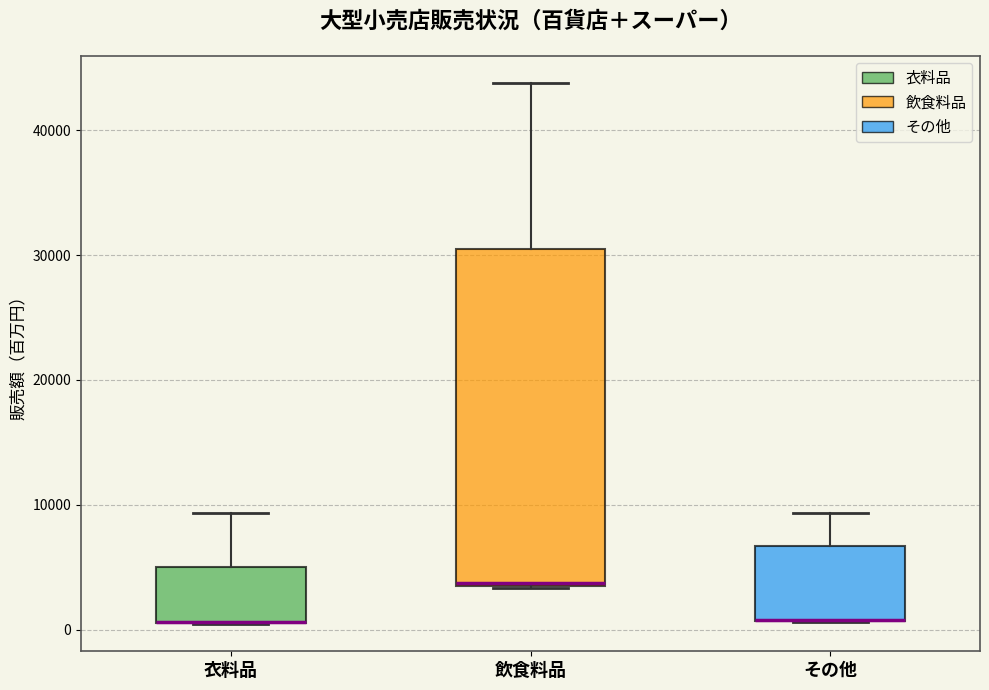

Where is the upper edge of the box for 飲食料品 on the y-axis? The values are not printed on the chart, so give them approximately, as read against the axis.

30000